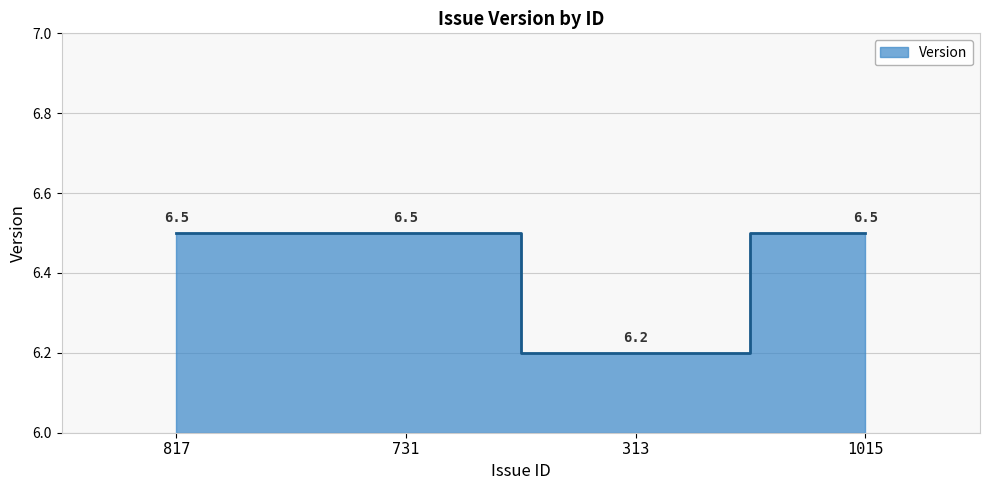

The value at 817 is 2.9. True or false?

False